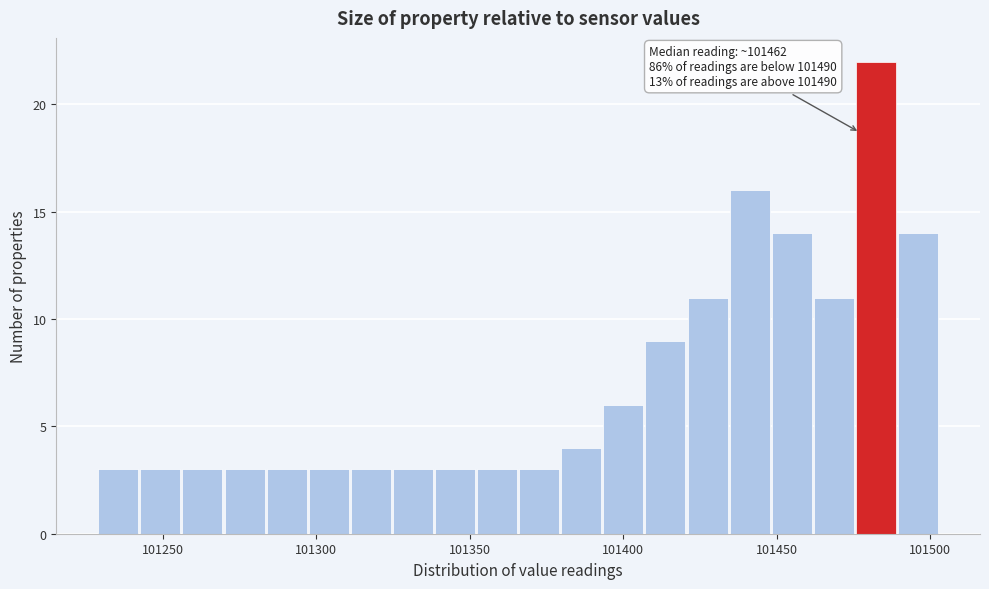

Read against the x-axis, roughly where is the centre of the tallest bar?

101480